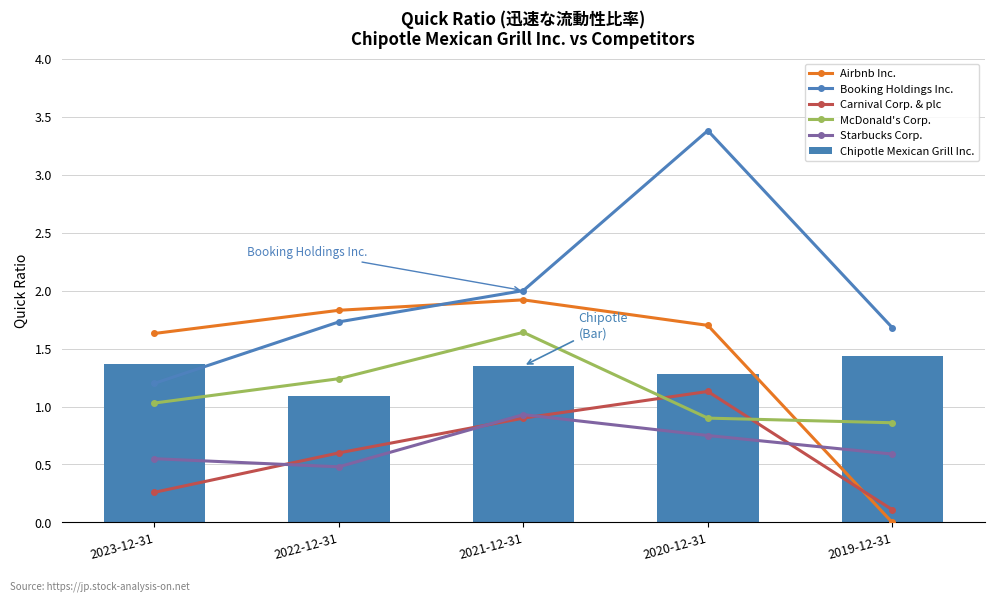

List the series in order of their peak value, highest first.

Booking Holdings Inc., Airbnb Inc., McDonald's Corp., Chipotle Mexican Grill Inc., Carnival Corp. & plc, Starbucks Corp.